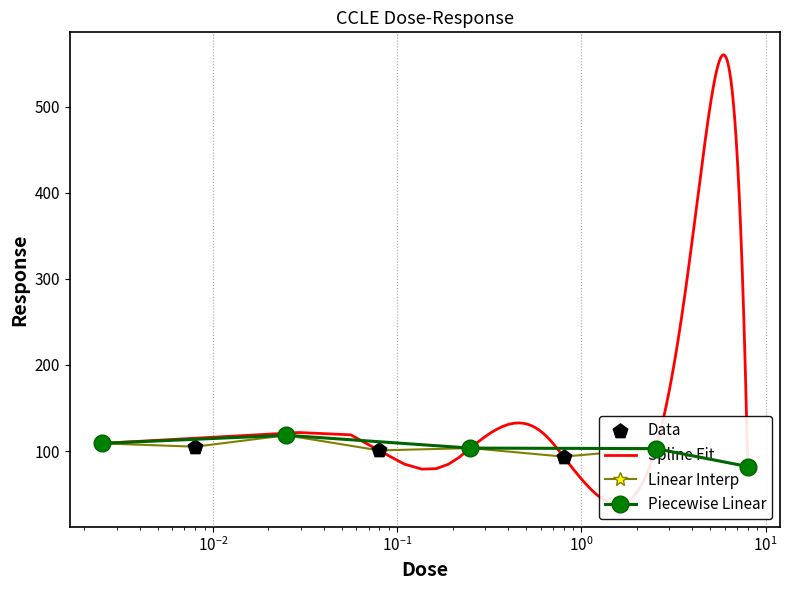

What is the ratio of the value at 2.53 to the value at 0.08?

1.0